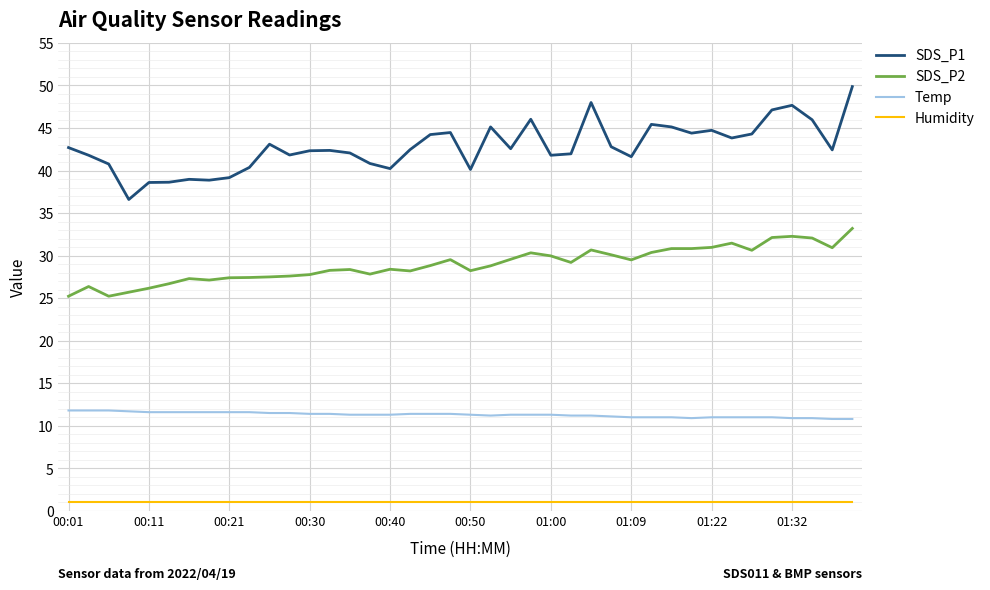

At how many categories does at least one series exceed 1?

40